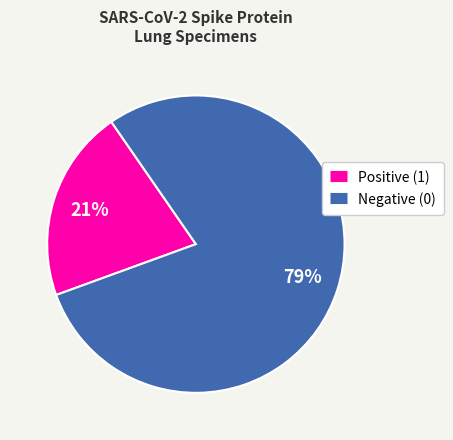

Does Negative (0) account for over 50% of the chart?

Yes